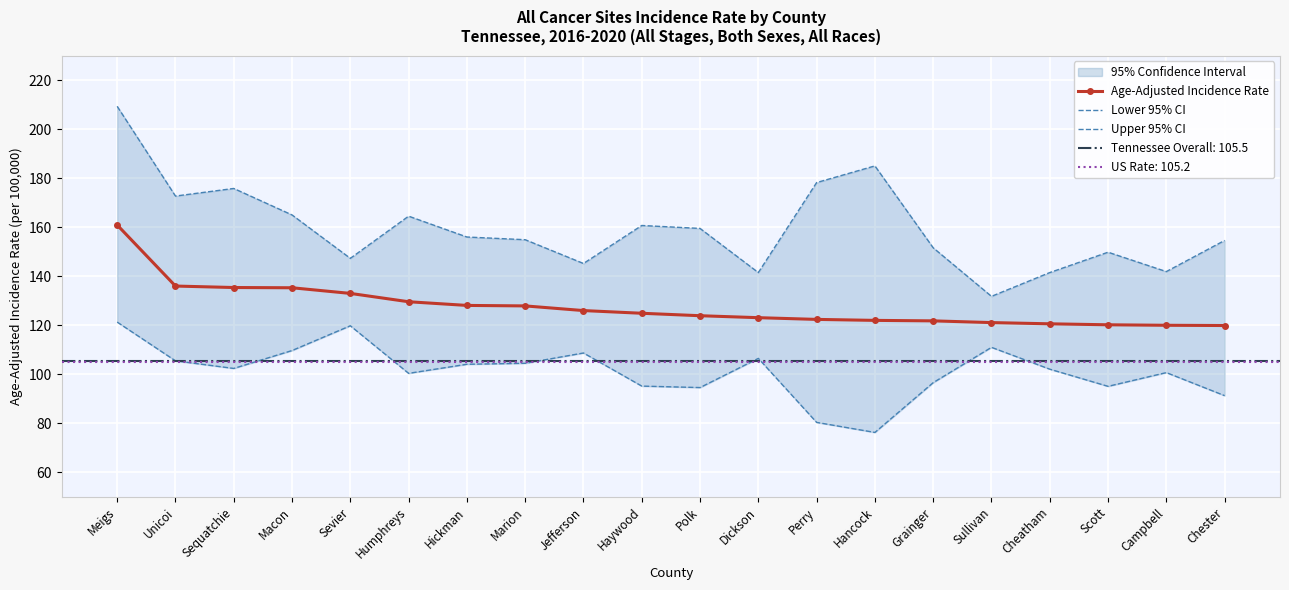

List the series in order of their overall mean, highest first.

Upper 95% CI, Age-Adjusted Incidence Rate, Lower 95% CI